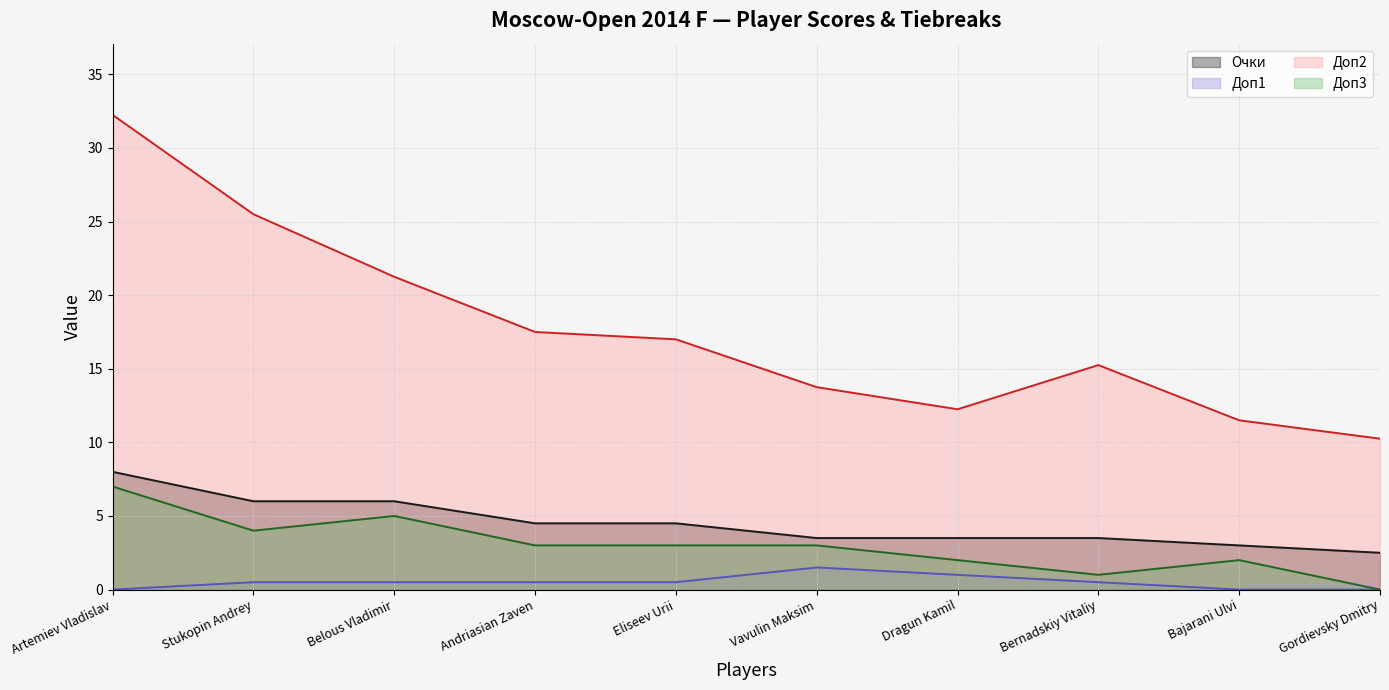

Reading left to right, what are all the values shown in this chart?

Очки: 8.0	6.0	6.0	4.5	4.5	3.5	3.5	3.5	3.0	2.5
Доп1: 0.0	0.5	0.5	0.5	0.5	1.5	1.0	0.5	0.0	0.0
Доп2: 32.2	25.5	21.2	17.5	17.0	13.8	12.2	15.2	11.5	10.2
Доп3: 7.0	4.0	5.0	3.0	3.0	3.0	2.0	1.0	2.0	0.0